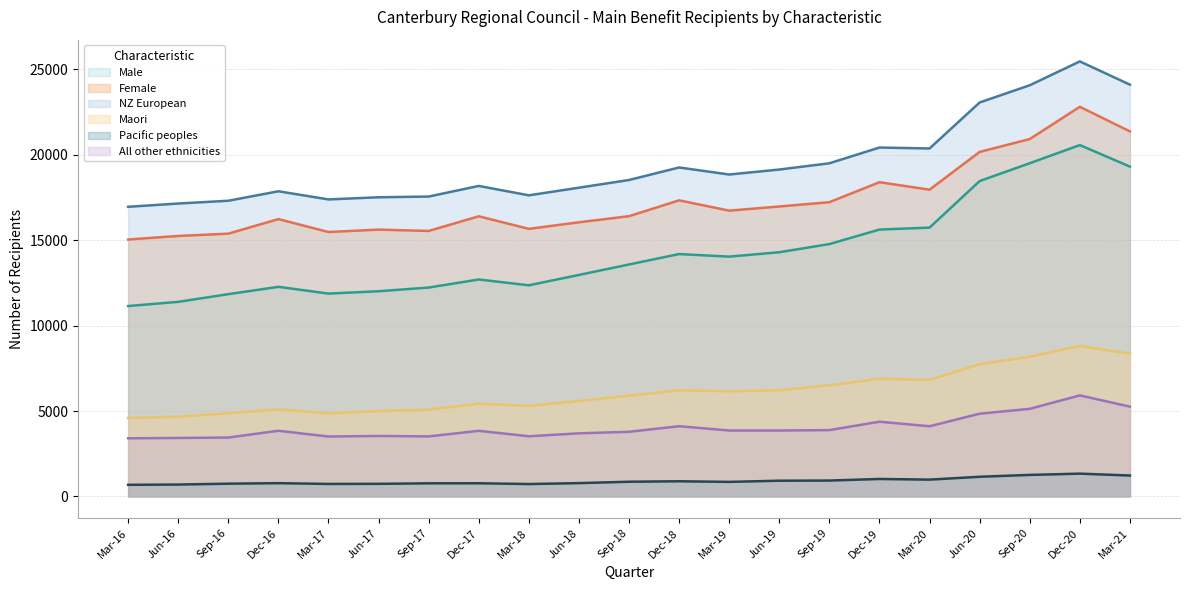

Reading left to right, extract all data points from this chart.

Male: 11142	11388	11838	12267	11871	12009	12225	12696	12357	12963	13575	14184	14034	14292	14769	15618	15732	18456	19500	20562	19302
Female: 15036	15243	15378	16230	15474	15615	15537	16395	15660	16044	16401	17328	16725	16968	17220	18390	17952	20163	20913	22803	21363
NZ European: 16950	17142	17304	17859	17382	17508	17550	18171	17622	18069	18519	19251	18840	19131	19497	20418	20364	23055	24063	25458	24099
Maori: 4590	4665	4869	5097	4860	4998	5073	5427	5298	5586	5898	6210	6156	6210	6504	6888	6822	7740	8178	8802	8355
Pacific peoples: 681	696	747	777	732	738	768	771	726	780	861	888	852	921	930	1023	984	1152	1260	1335	1224
All other ethnicities: 3402	3423	3447	3843	3507	3540	3513	3840	3522	3693	3783	4110	3858	3858	3882	4374	4107	4842	5127	5913	5256